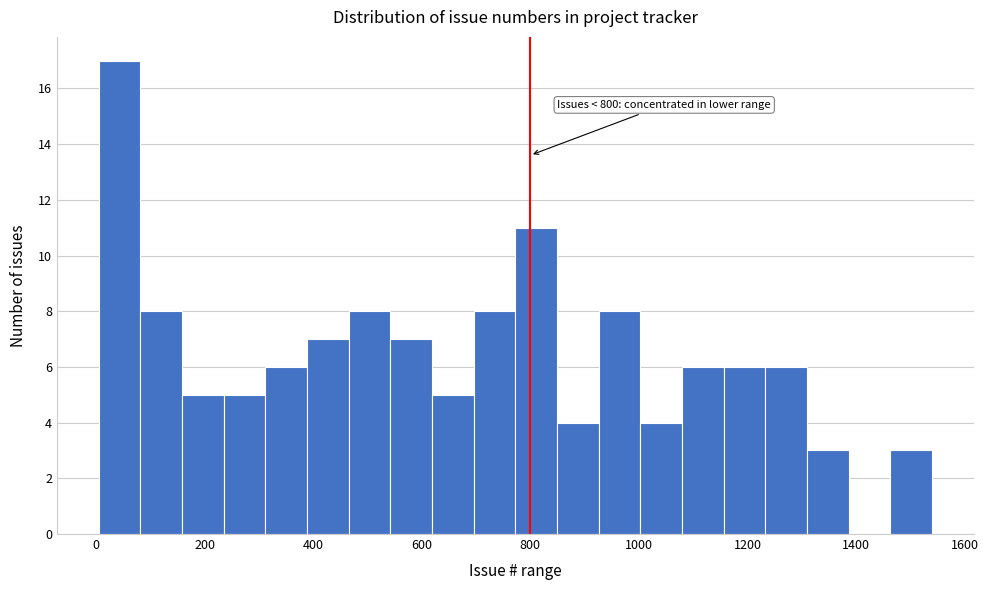

Around what value on the x-axis is the tallest bar? Give the approximate position of its centre, as read against the axis.

40